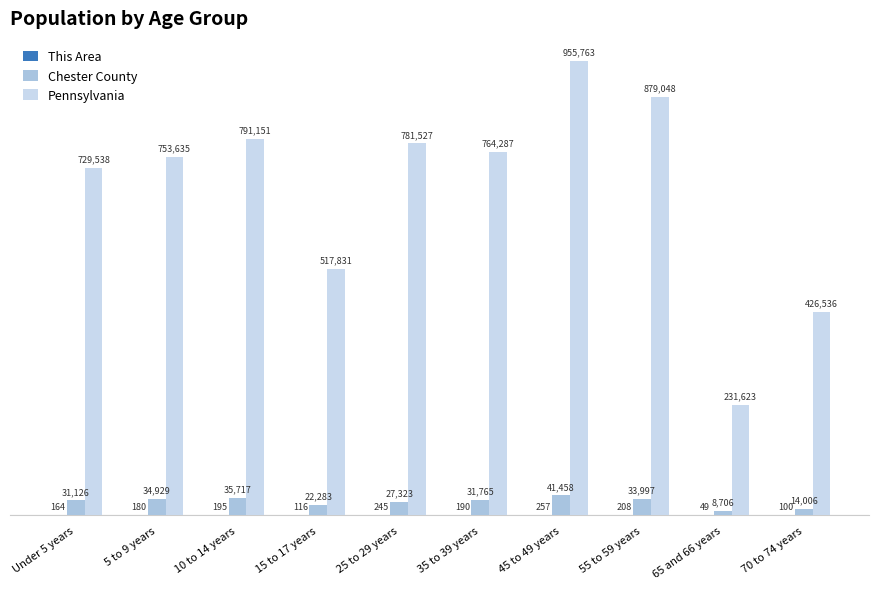

Where is Chester County nearest to the value 25082?

25 to 29 years